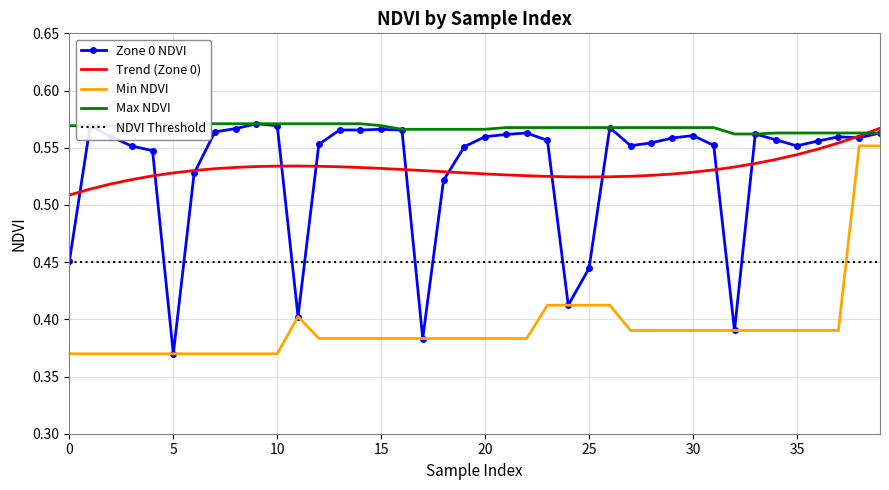

True or false: Trend (Zone 0) and Min NDVI intersect in this chart.

False